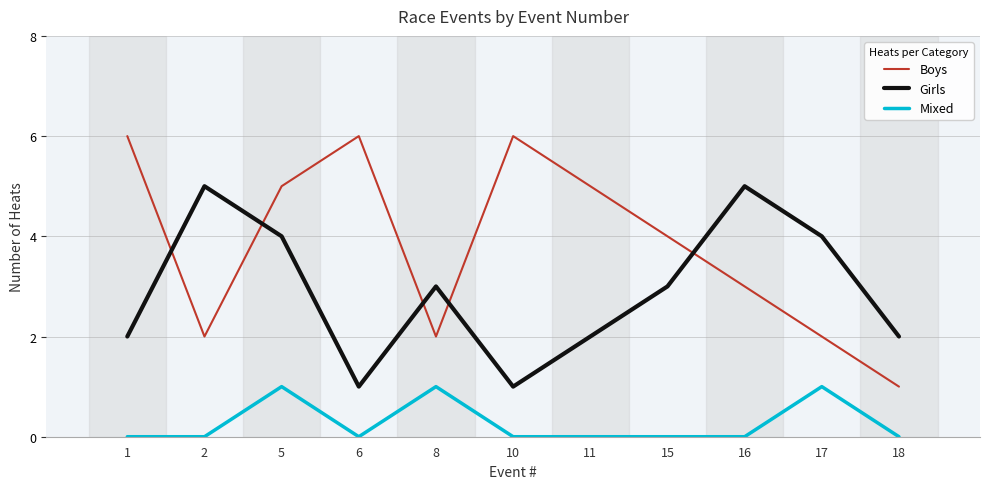

What is the sum of all Boys values?

42